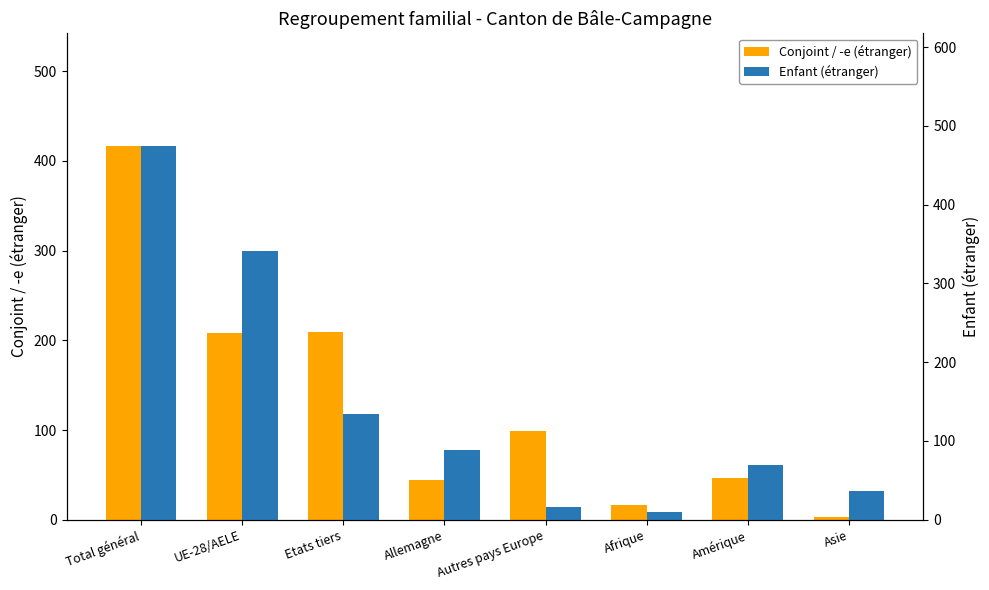

Rank the series by their average value, from lowest to highest.

Conjoint / -e (étranger), Enfant (étranger)